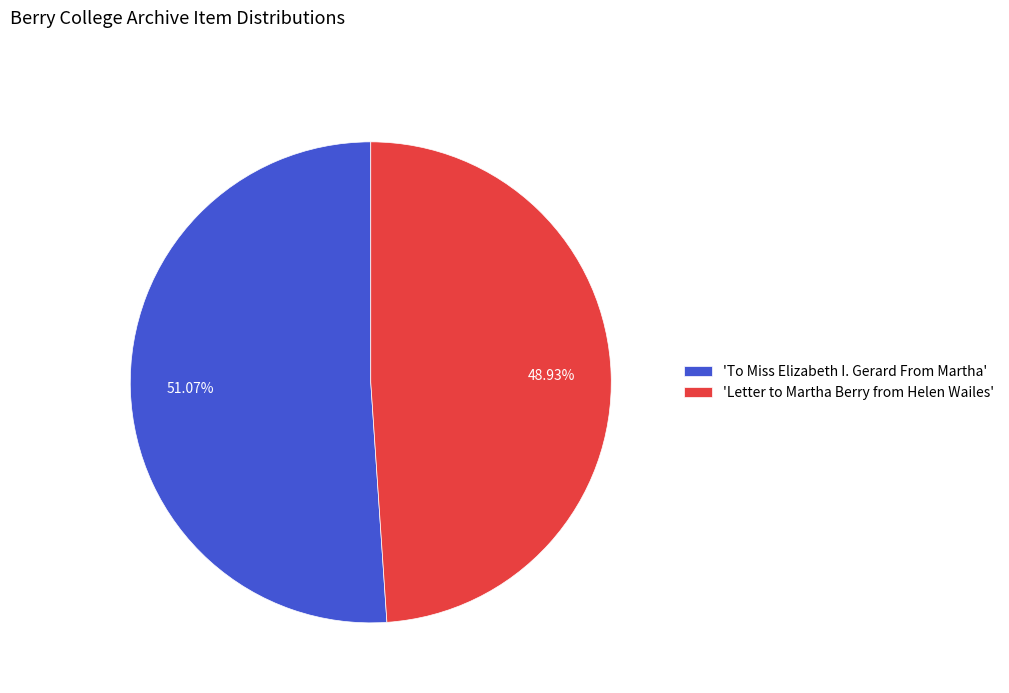

To the nearest percent, what is the average slice percentage?

50%